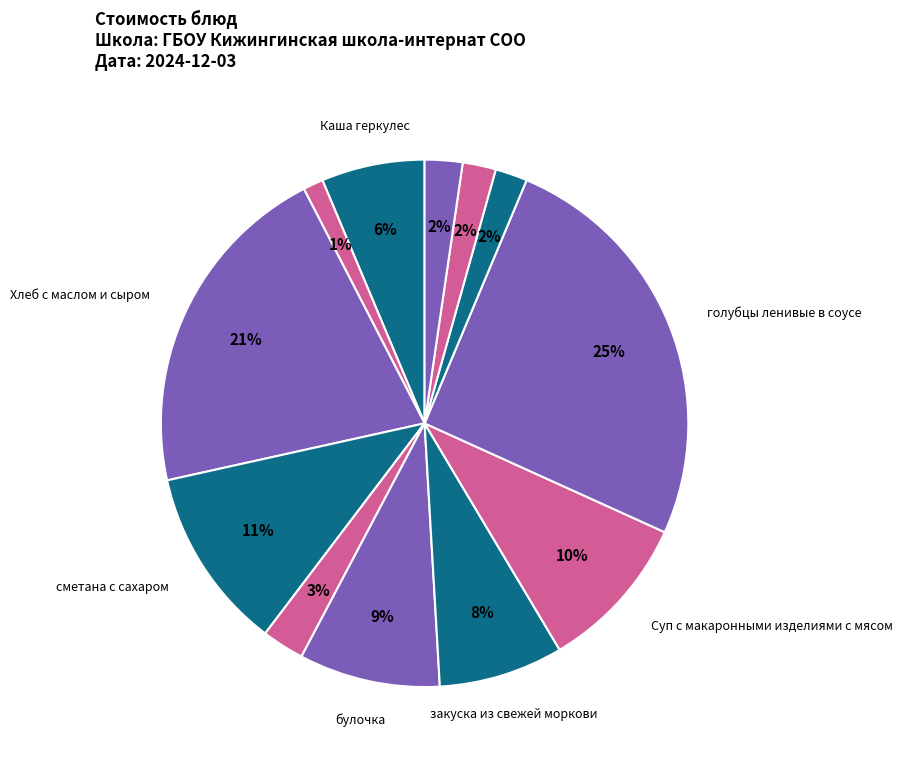

What is the largest slice in the pie chart?

голубцы ленивые в соусе